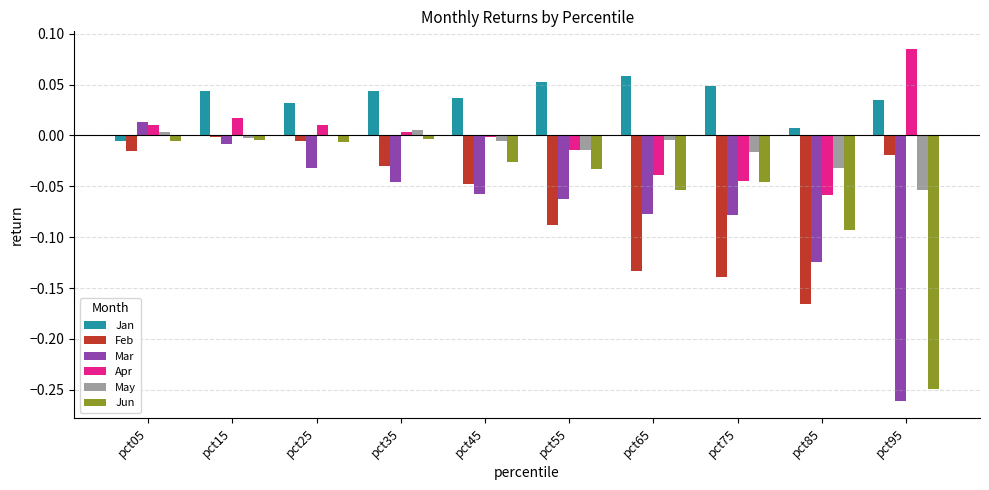

Are the bars grouped side by side (vs. stacked)?

Yes